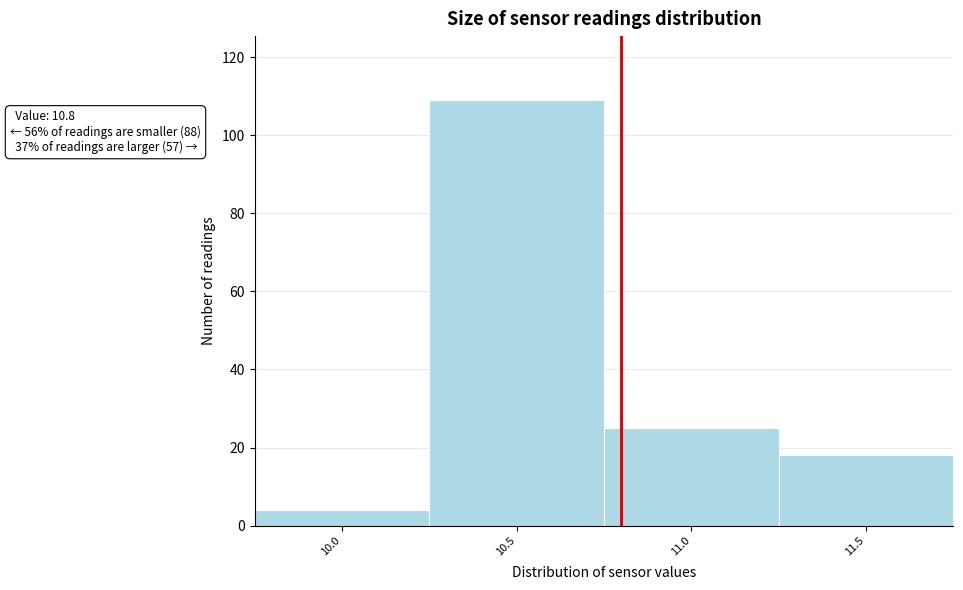

Reading left to right, list all the values displayed in this chart.

4	109	25	18